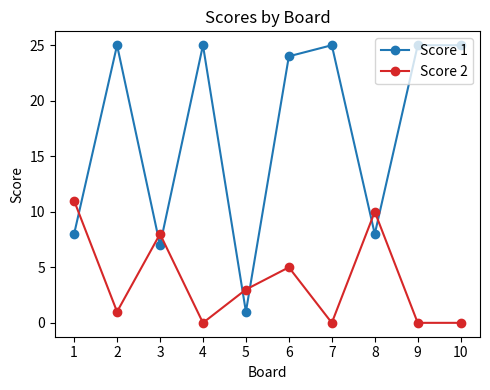

Between 2 and 10, which series saw the biggest shift?

Score 2